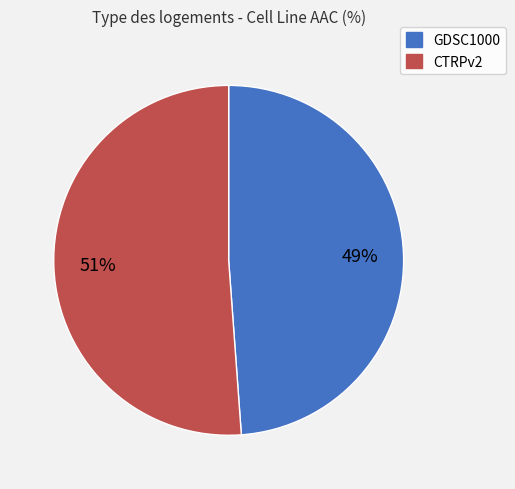

How many segments does this pie chart have?

2